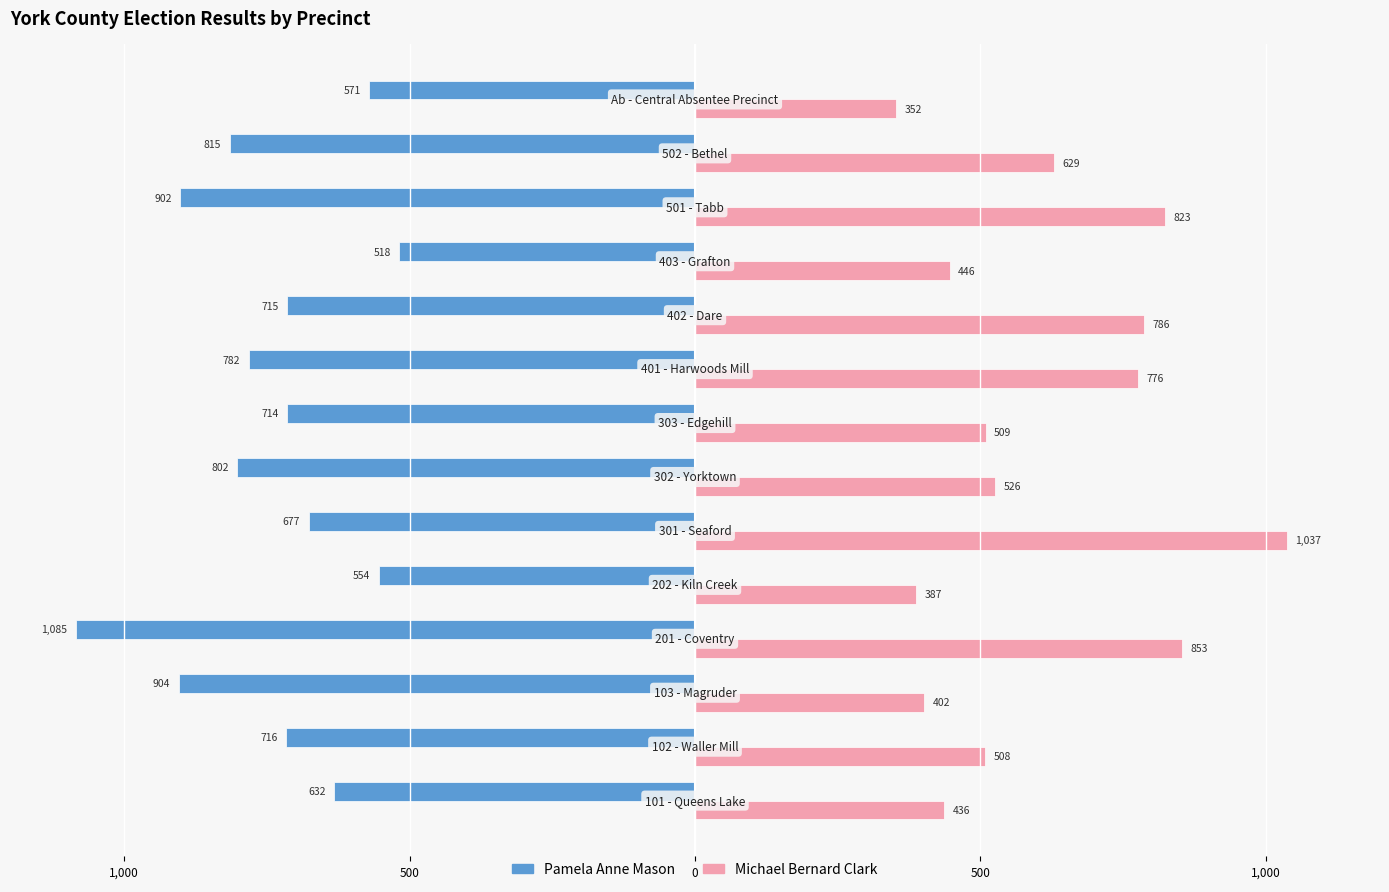

What is the sum of all Pamela Anne Mason values?

-10387